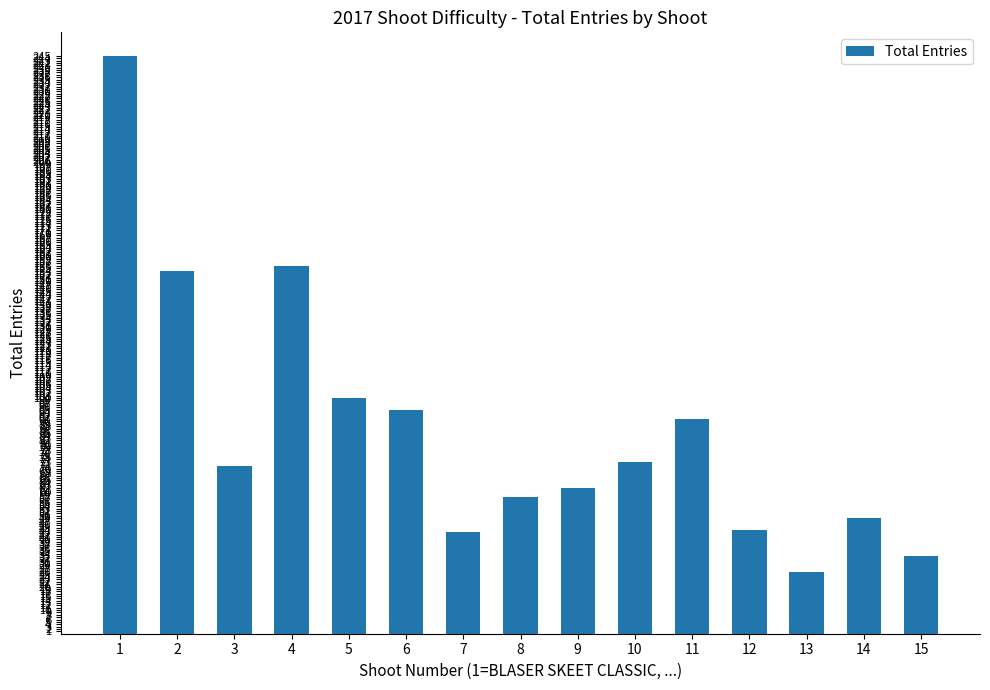

Count the number of categories in the chart.

15